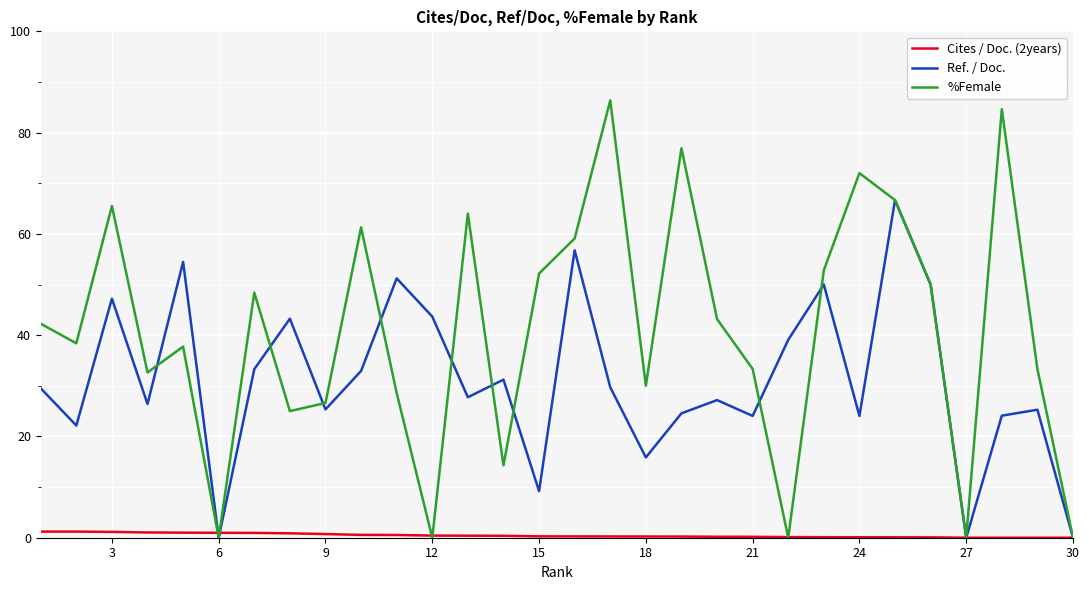

What is the sum of all Ref. / Doc. values?

934.9